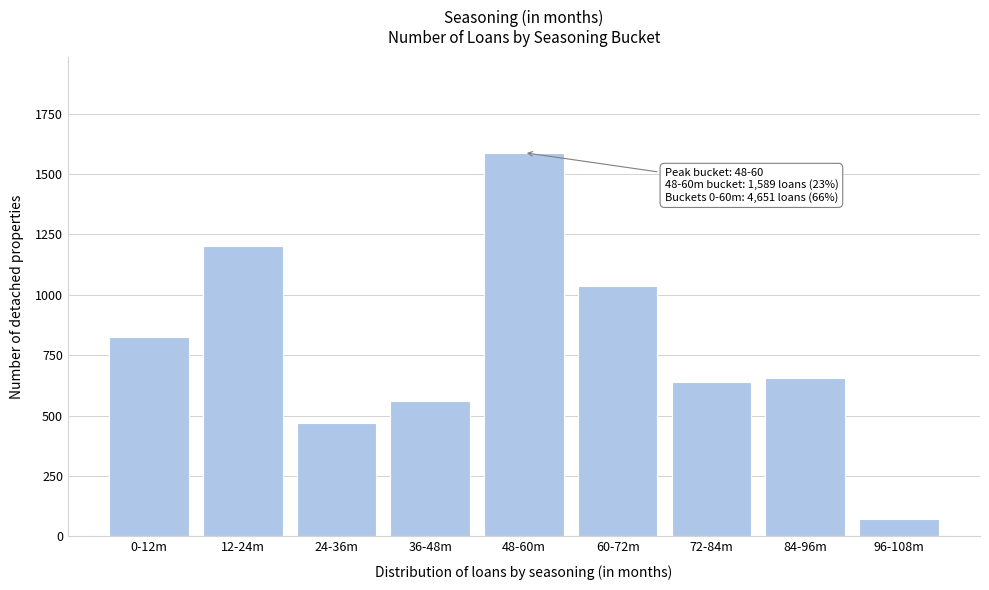

Reading right to left, transcribe all the data shown in this chart.

96-108m=72	84-96m=654	72-84m=637	60-72m=1038	48-60m=1589	36-48m=562	24-36m=470	12-24m=1204	0-12m=826